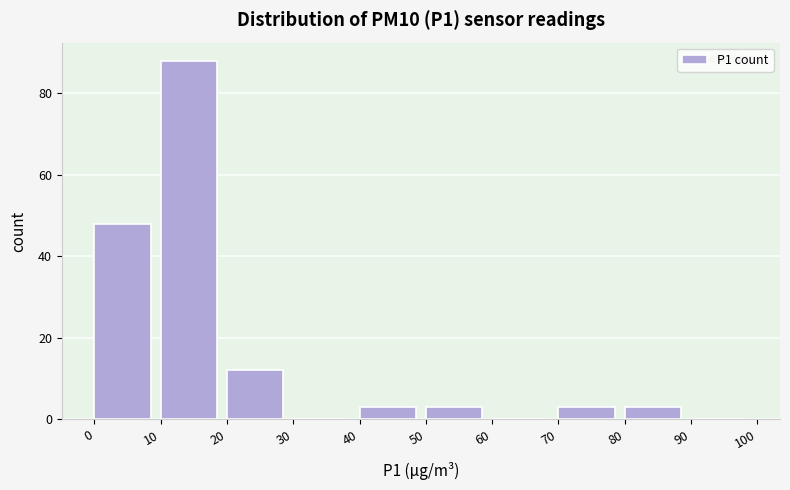

Which range on the x-axis has the tallest bar?

10 to 20